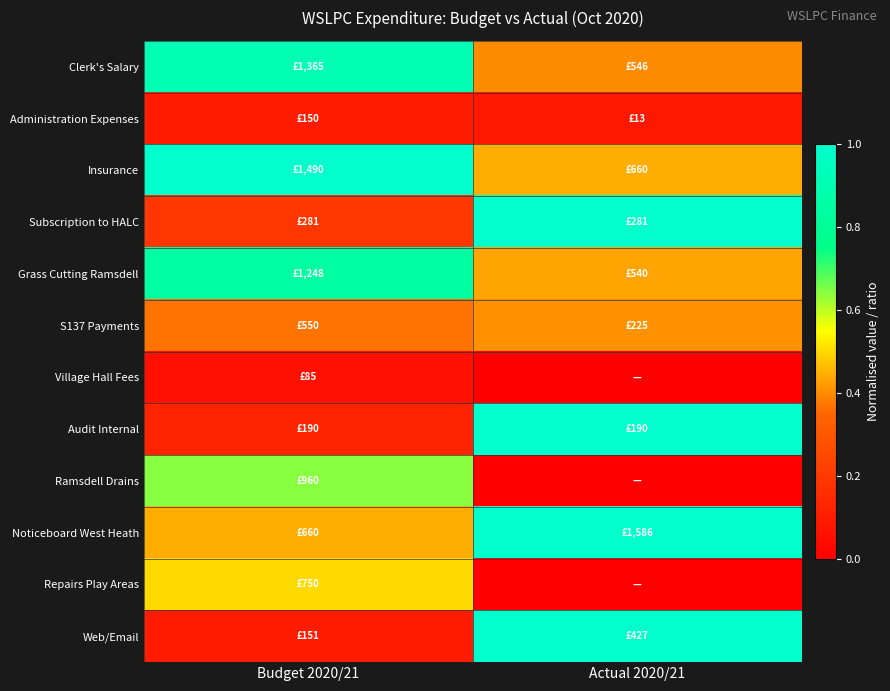

At how many categories does at least one series exceed 0?

2